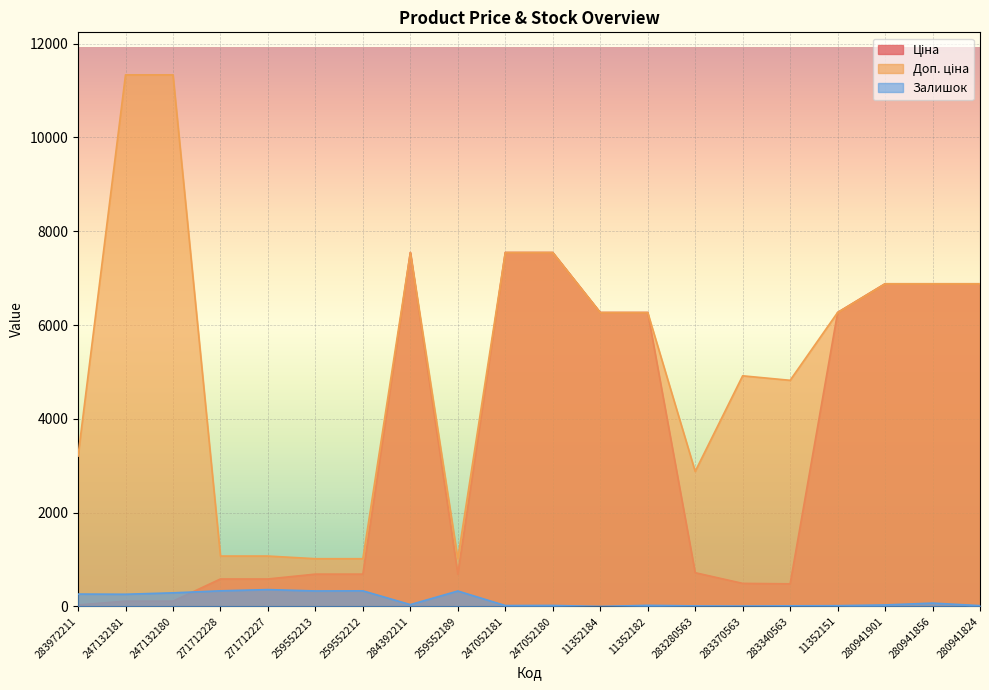

How many interior local peaks does the Ціна series have?

1